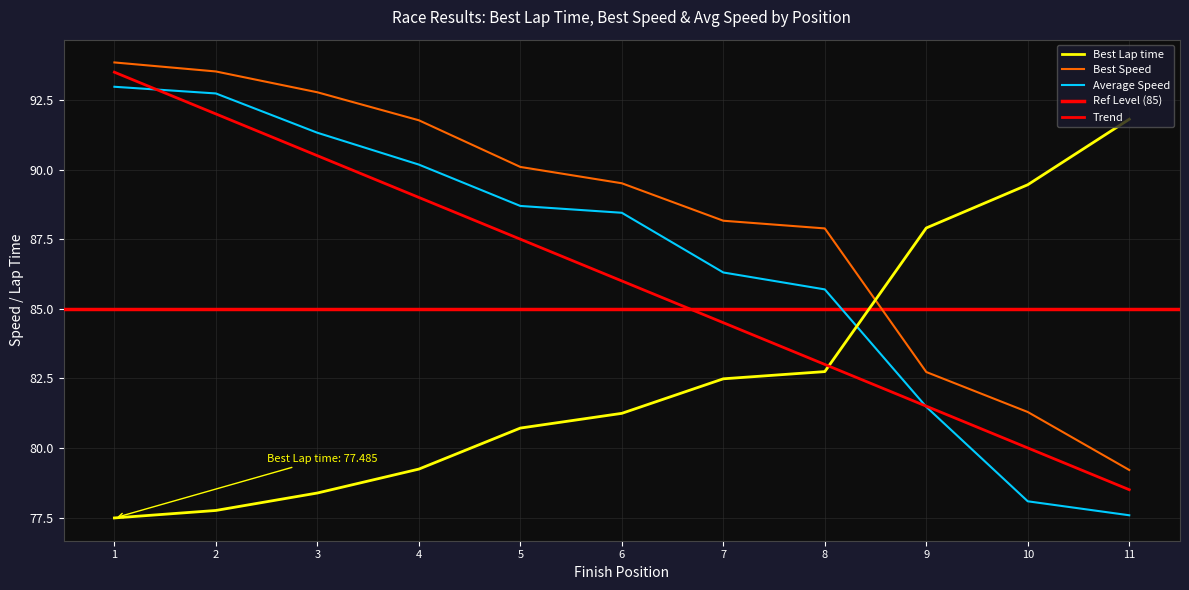

Which category has the lowest value in the Best Speed series?

11